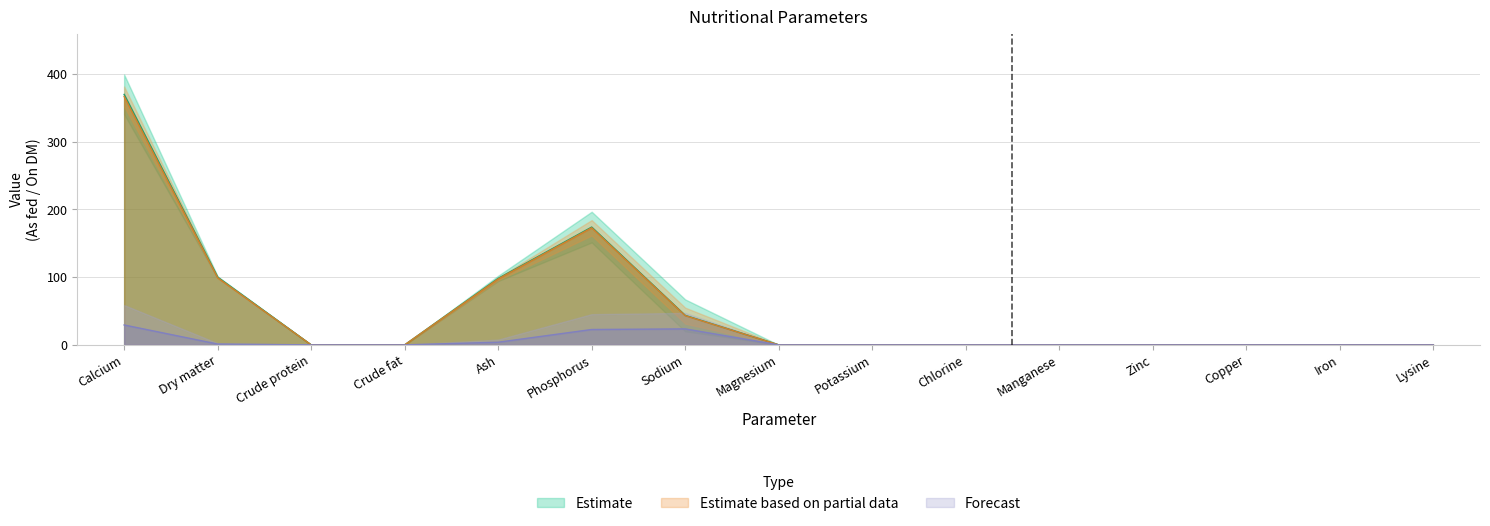

What is the approximate value of Estimate based on partial data at Calcium?

367.0